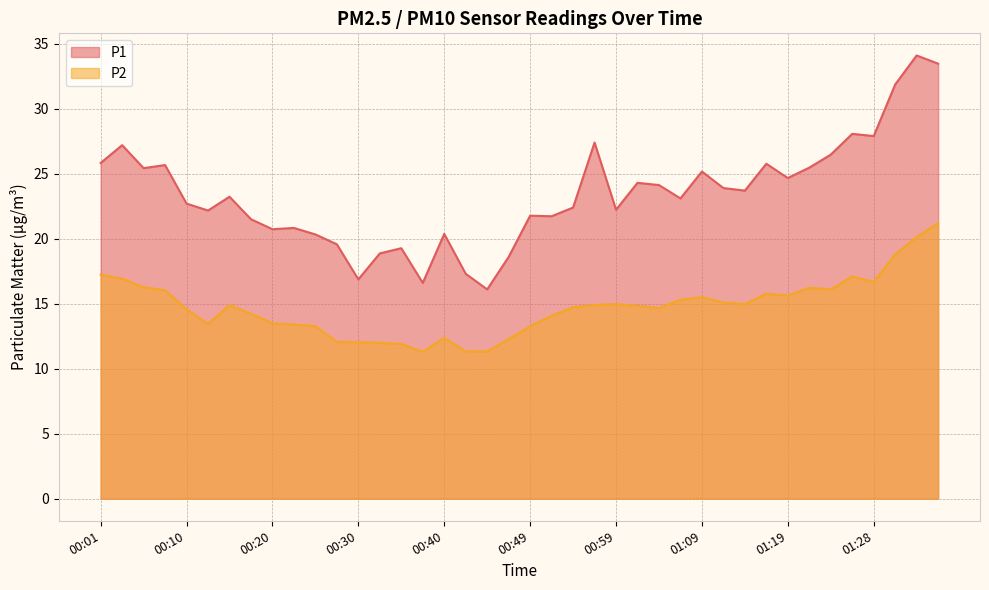

The P2 series shows 4.2 at 00:32. True or false?

False